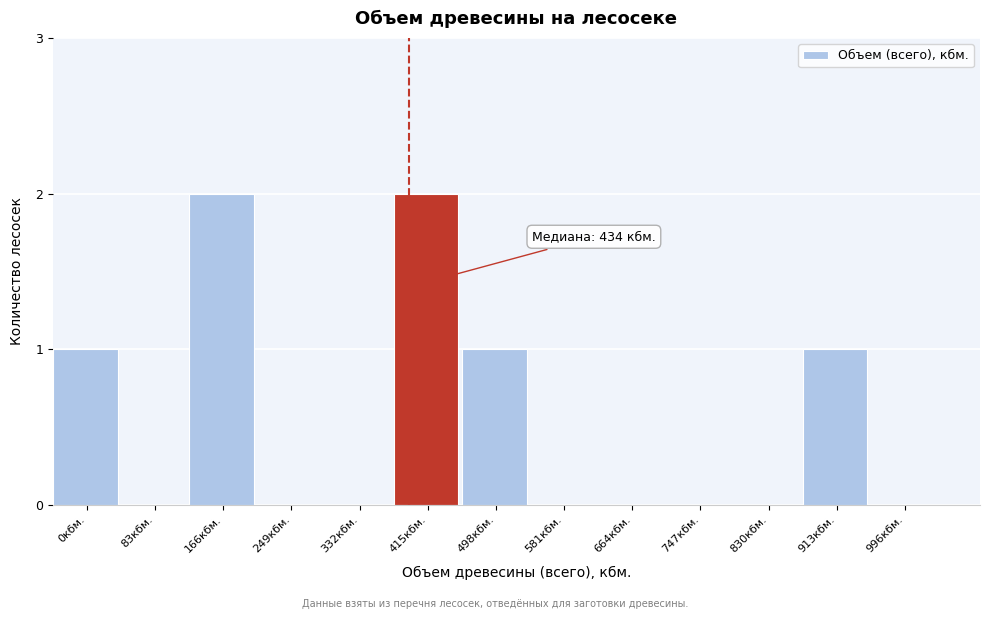

Reading left to right, list all the values displayed in this chart.

0кбм.=1	83кбм.=0	166кбм.=2	249кбм.=0	332кбм.=0	415кбм.=2	498кбм.=1	581кбм.=0	664кбм.=0	747кбм.=0	830кбм.=0	913кбм.=1	996кбм.=0